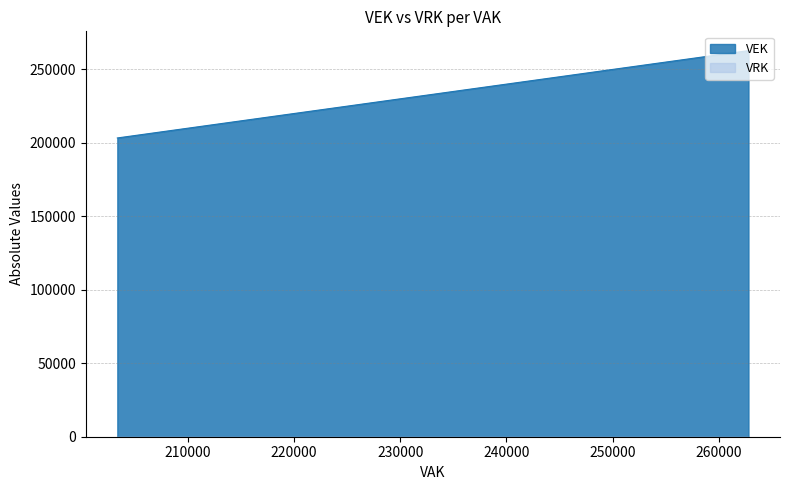

What is the sum of all VEK values?

4827321